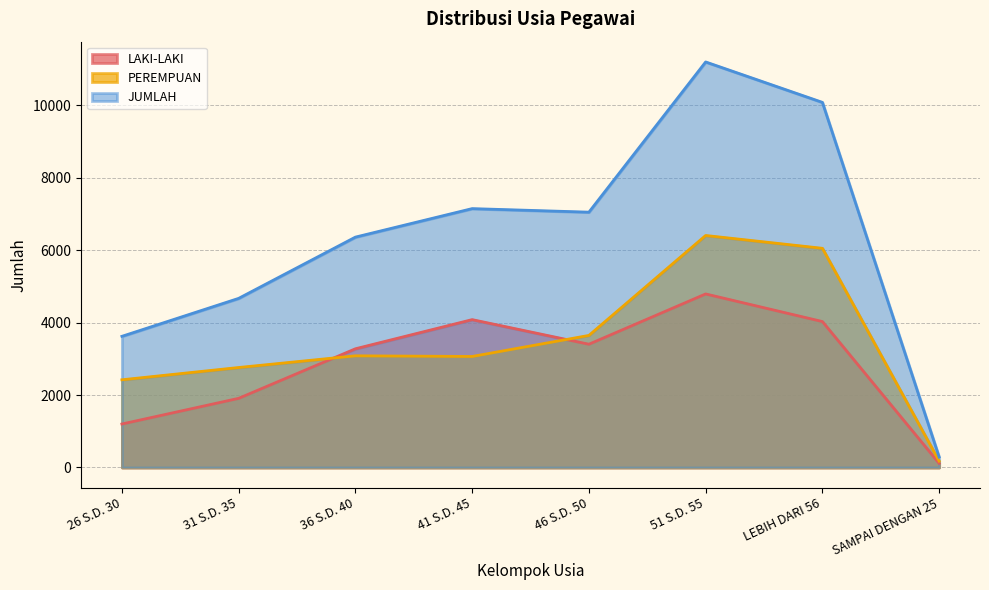

Is it true that PEREMPUAN equals 9335 at 51 S.D. 55?

False